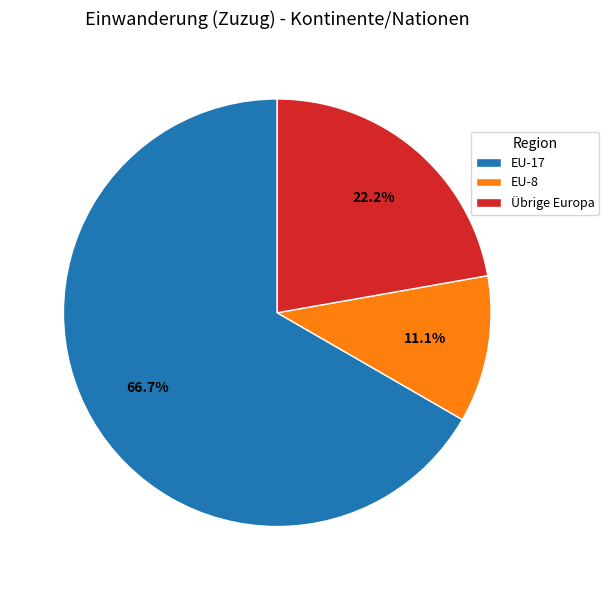

Is the sum of EU-8 and Übrige Europa greater than half?

No